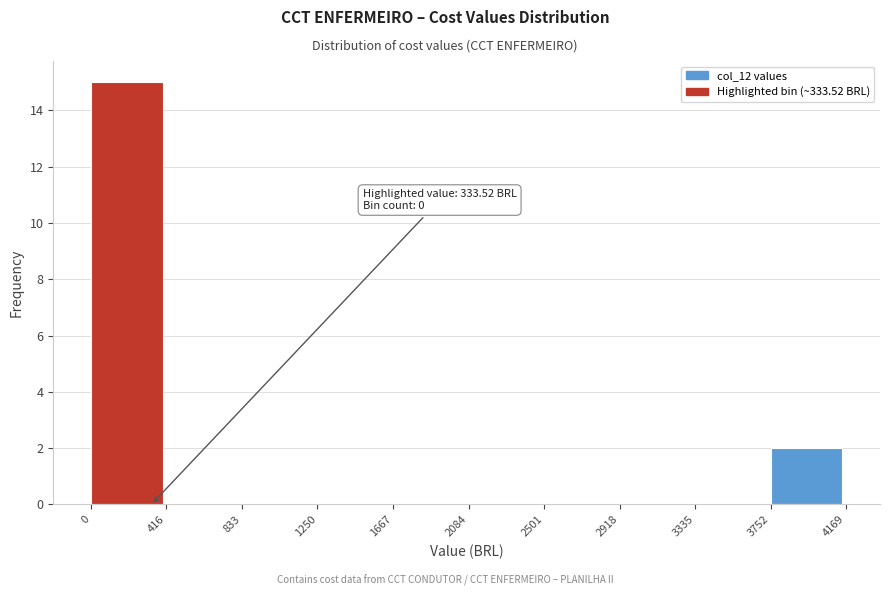

Over which range of the x-axis is the bar tallest?

0 to 416